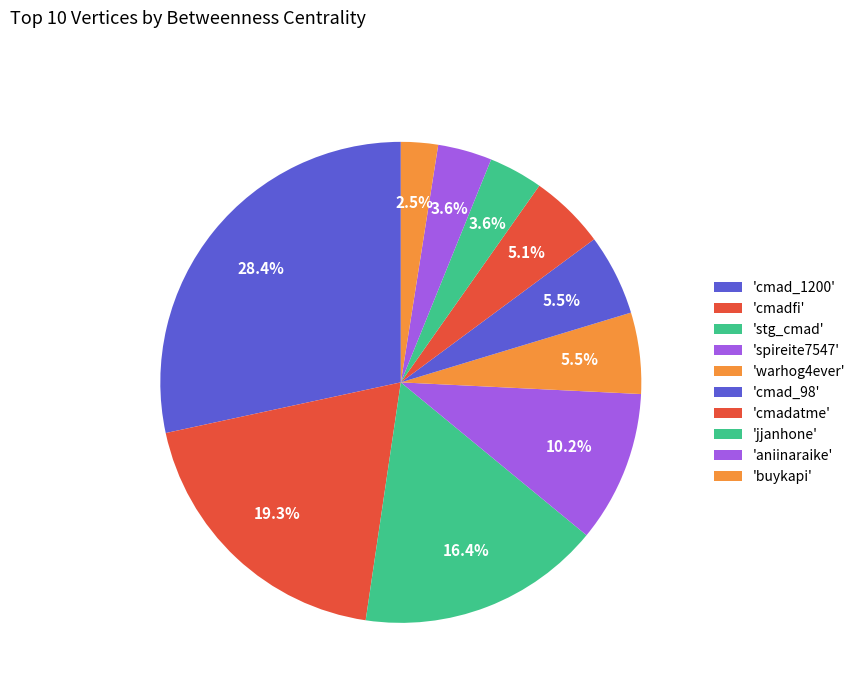

Rank the categories by value from lowest to highest.

buykapi, jjanhone, aniinaraike, cmadatme, warhog4ever, cmad_98, spireite7547, stg_cmad, cmadfi, cmad_1200